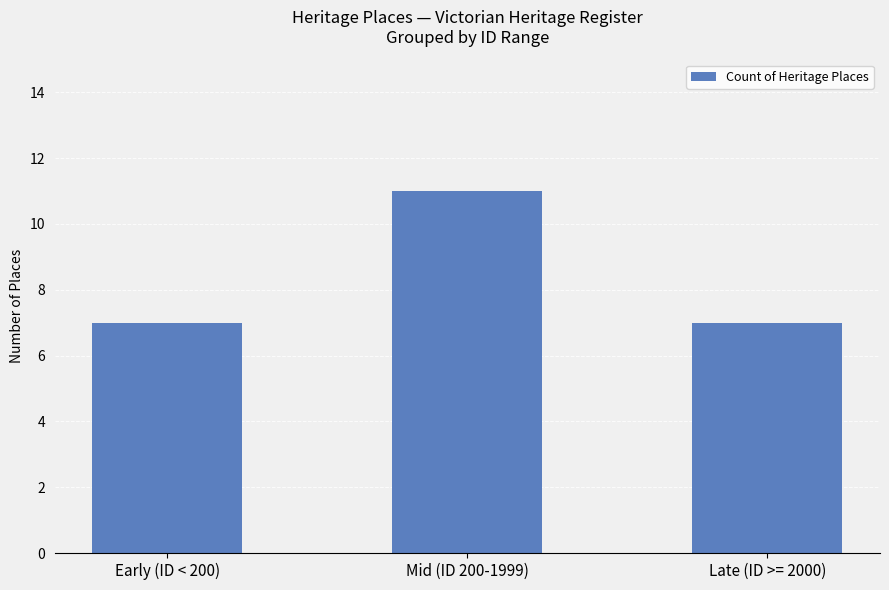

What is the ratio of the value at Mid (ID 200-1999) to the value at Early (ID < 200)?

1.6